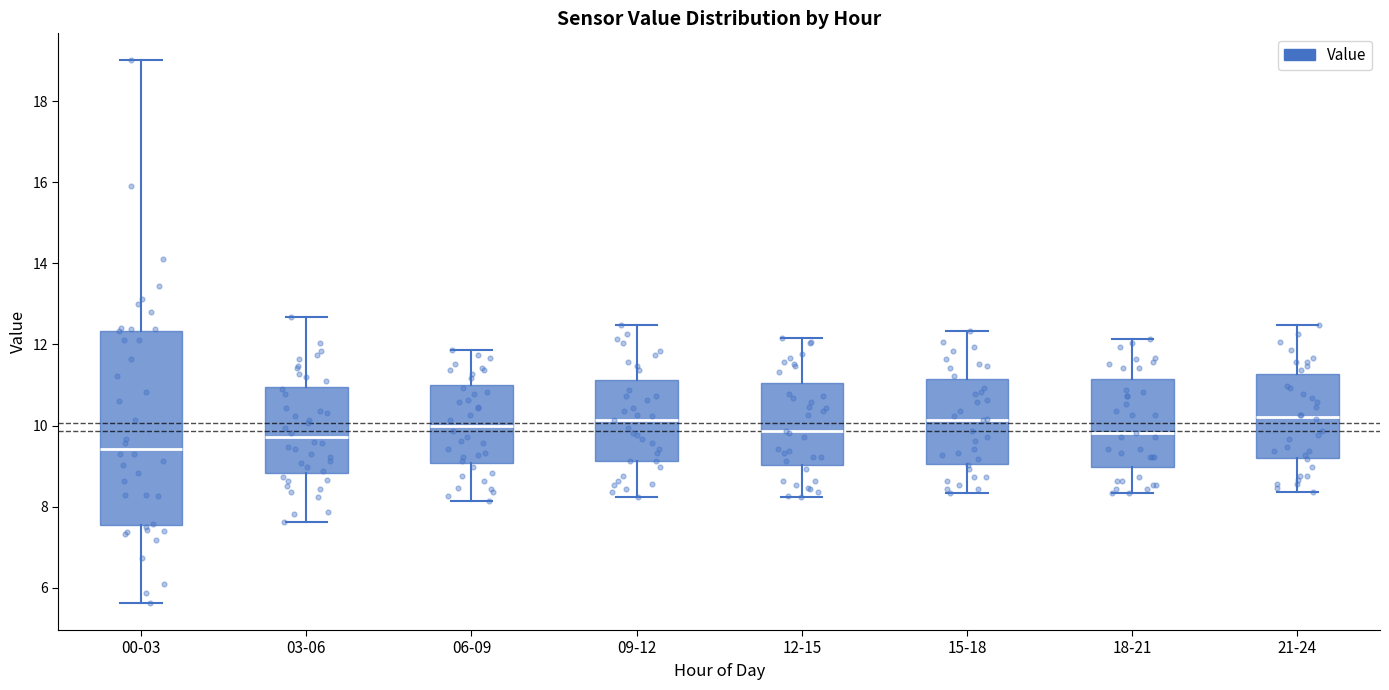

Reading left to right, transcribe this box plot: for each box, give where its median line is, the range the box spans, and where its two whiskers end, as read against the y-axis. The values are not printed on the chart, so give them approximately, as read against the axis.

00-03: median 9.4, box 7.6 to 12.4, whiskers 5.6 to 19.0
03-06: median 9.8, box 8.8 to 11.0, whiskers 7.6 to 12.6
06-09: median 10.0, box 9.0 to 11.0, whiskers 8.2 to 11.8
09-12: median 10.2, box 9.2 to 11.2, whiskers 8.2 to 12.4
12-15: median 9.8, box 9.0 to 11.0, whiskers 8.2 to 12.2
15-18: median 10.2, box 9.0 to 11.2, whiskers 8.4 to 12.4
18-21: median 9.8, box 9.0 to 11.2, whiskers 8.4 to 12.2
21-24: median 10.2, box 9.2 to 11.2, whiskers 8.4 to 12.4